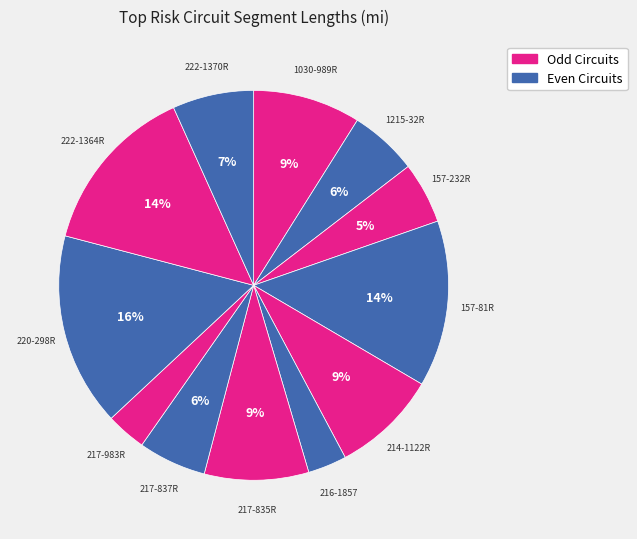

Rank the categories by value from lowest to highest.

216-1857, 217-983R, 157-232R, 1215-32R, 217-837R, 222-1370R, 217-835R, 214-1122R, 1030-989R, 157-81R, 222-1364R, 220-298R